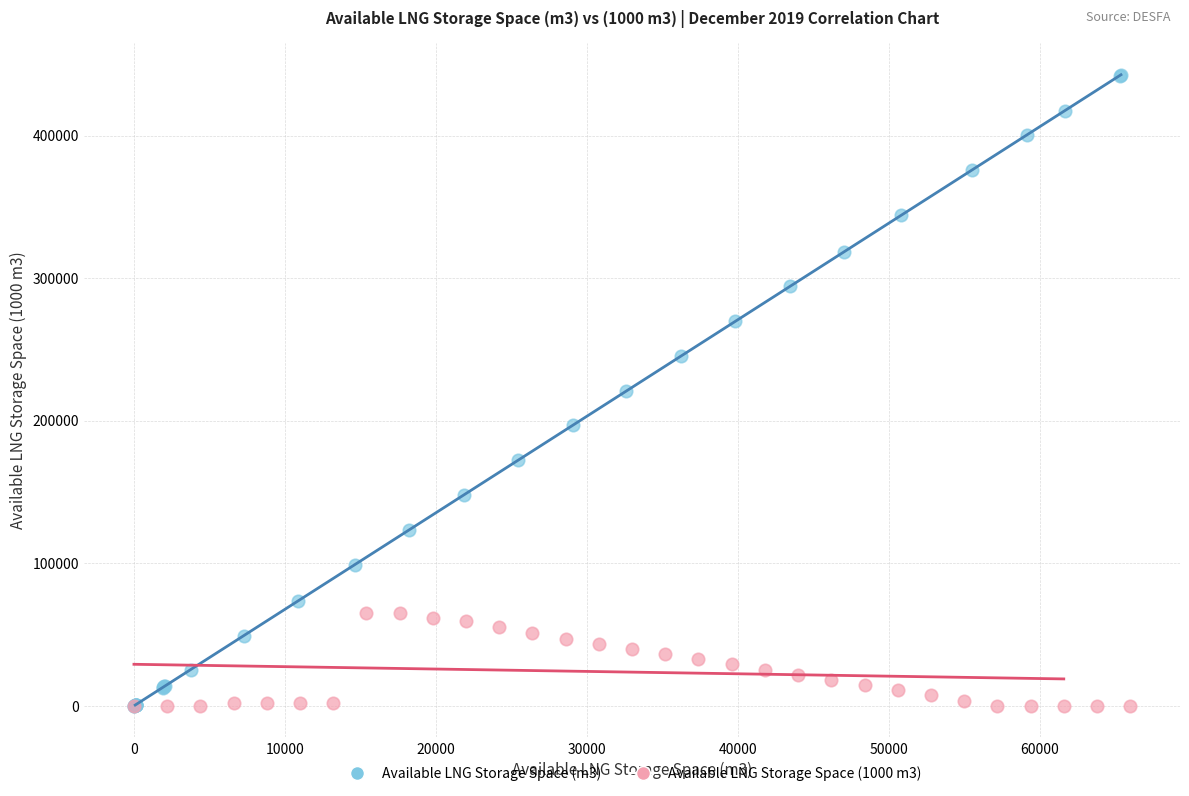

Which series has the largest Y range (max minus min)?

Available LNG Storage Space (m3)